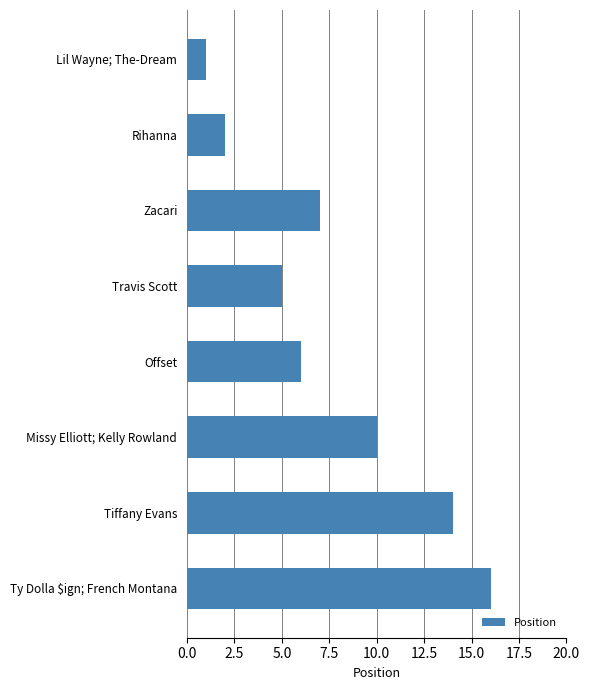

How many values are below 7?

4